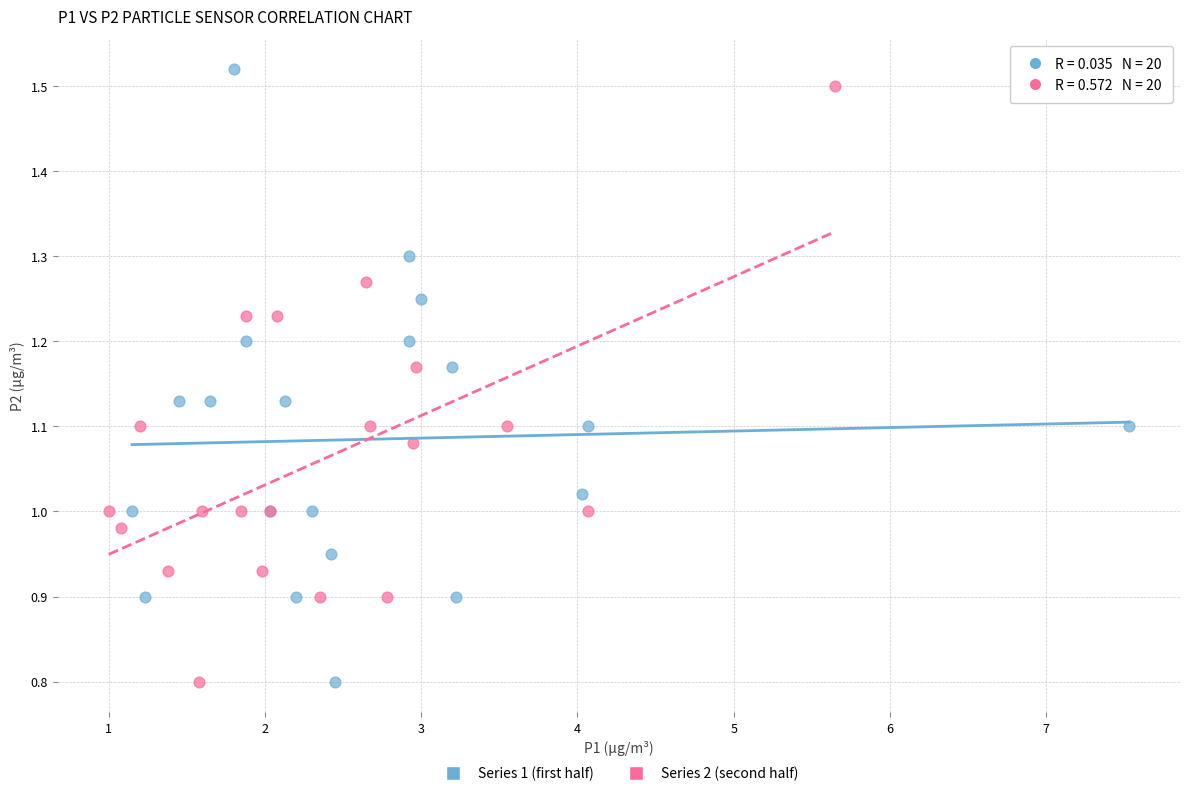

What are all the series names shown in the legend?

Series 1 (first half), Series 2 (second half)